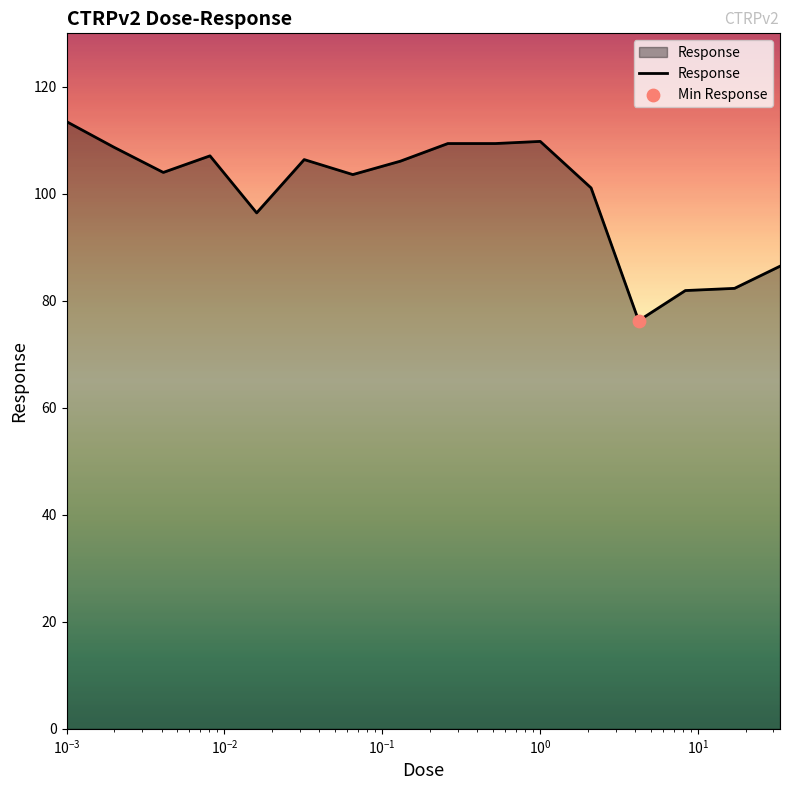

What is the greatest value displayed?

113.5